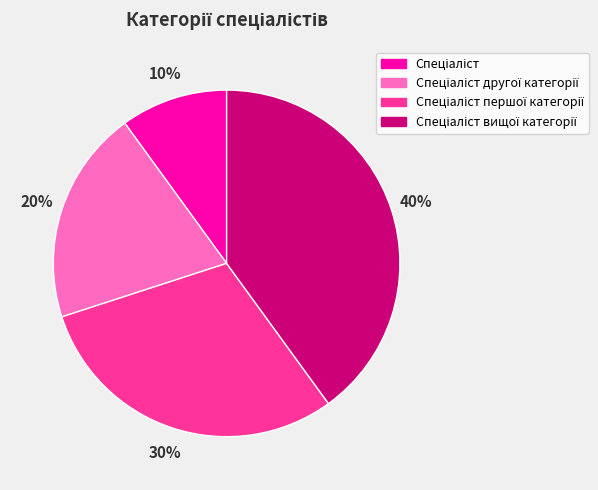

To the nearest percent, what is the average slice percentage?

25%